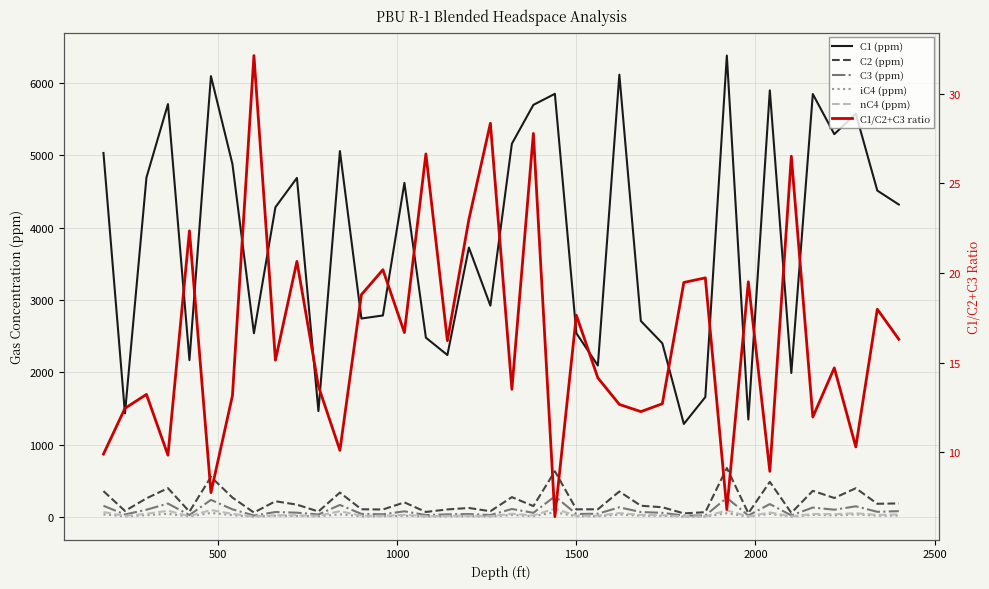

How many lines are shown in the chart?

6